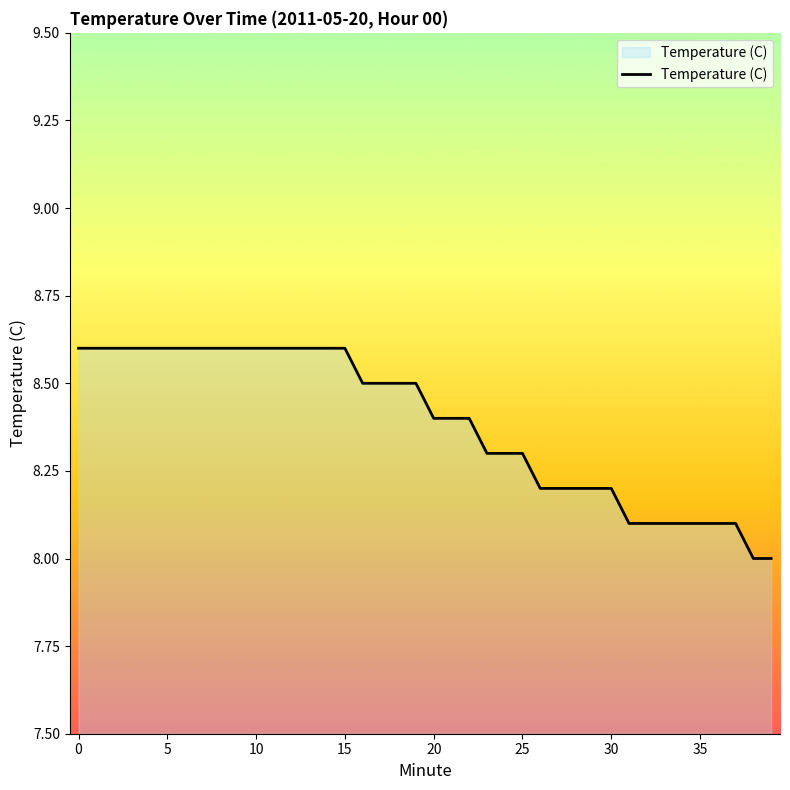

What is the greatest value displayed?

8.6